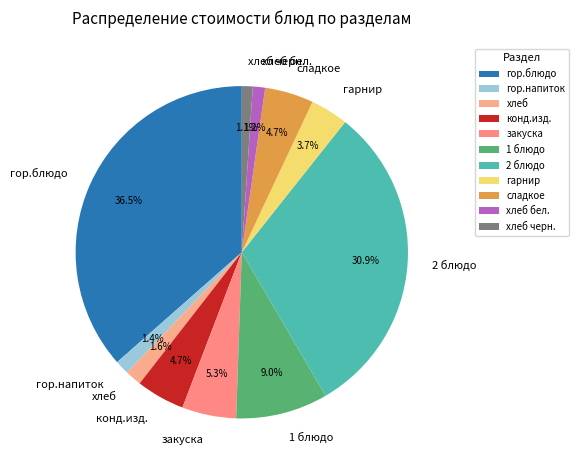

What is the total percentage of сладкое and гор.напиток?

6.1%